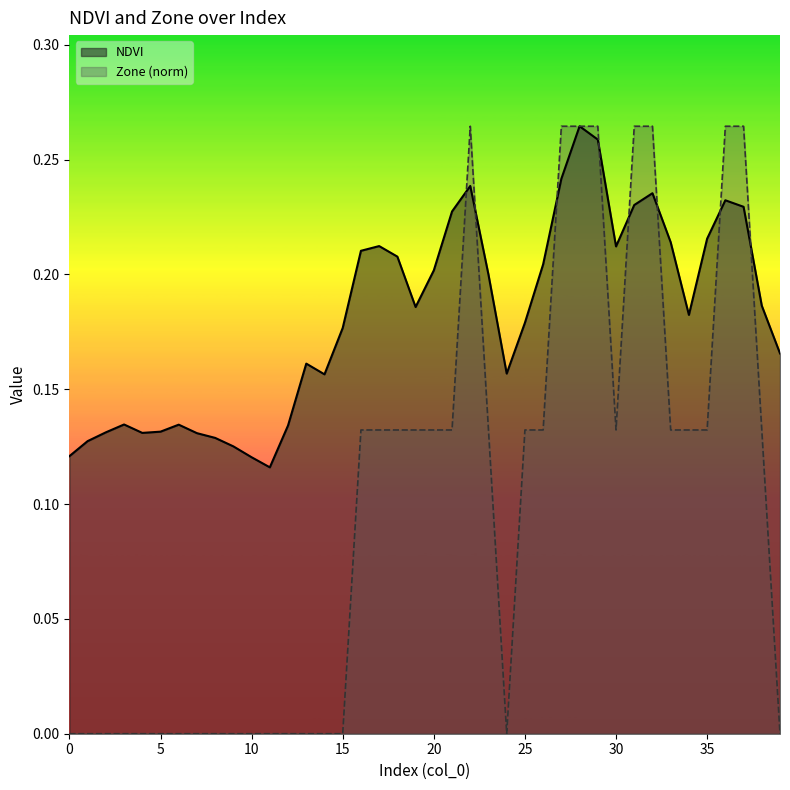

At which category does Zone (norm) reach its first local peak?

22